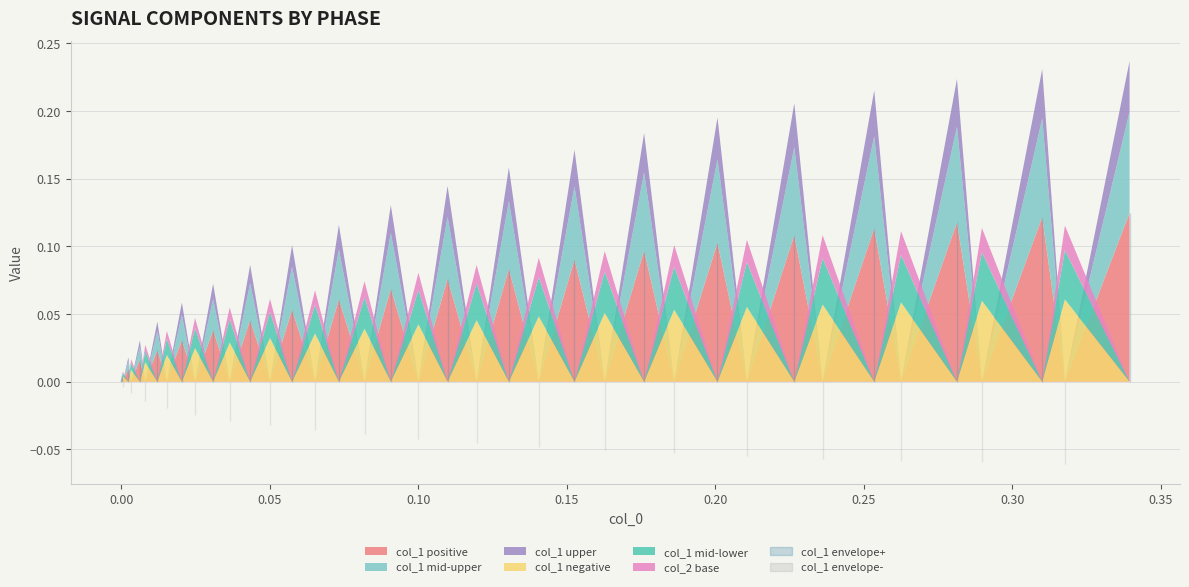

Rank the categories by col_2 value from highest to lowest.

0, 1, 2, 3, 4, 5, 6, 7, 8, 9, 10, 11, 12, 13, 14, 15, 16, 17, 18, 19, 20, 21, 22, 23, 24, 25, 26, 27, 28, 29, 30, 31, 32, 33, 34, 35, 36, 37, 38, 39